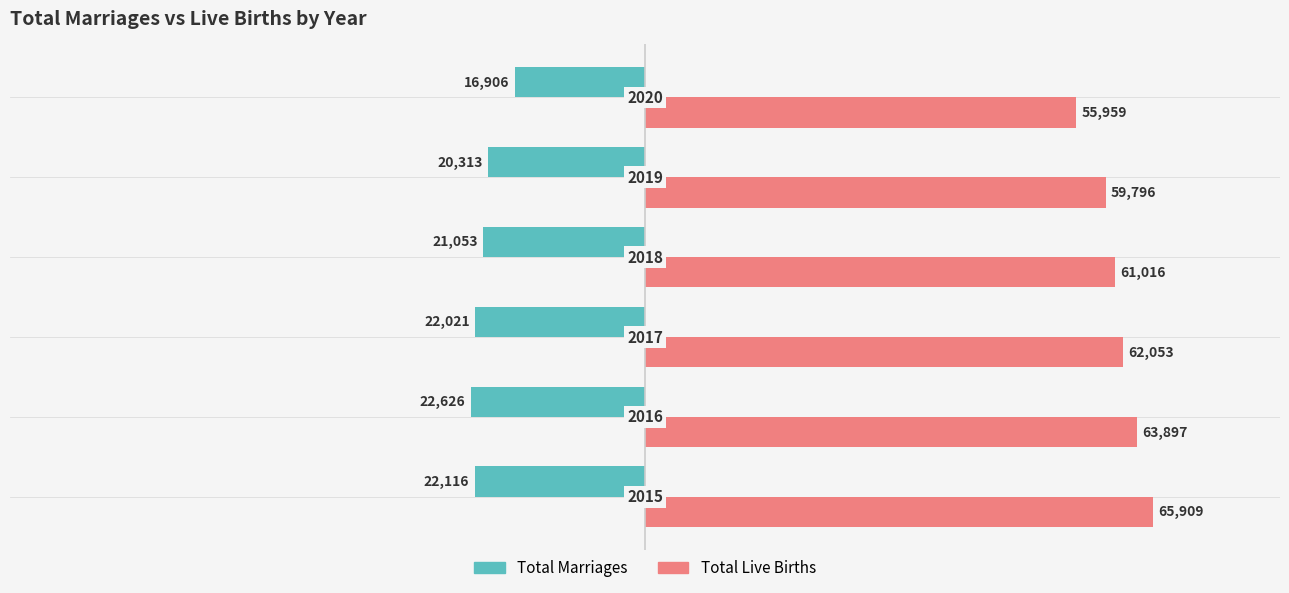

Reading left to right, list all the values displayed in this chart.

Total Marriages: −100000=-22116	−80000=-22626	−60000=-22021	−40000=-21053	−20000=-20313	0=-16906
Total Live Births: −100000=65909	−80000=63897	−60000=62053	−40000=61016	−20000=59796	0=55959